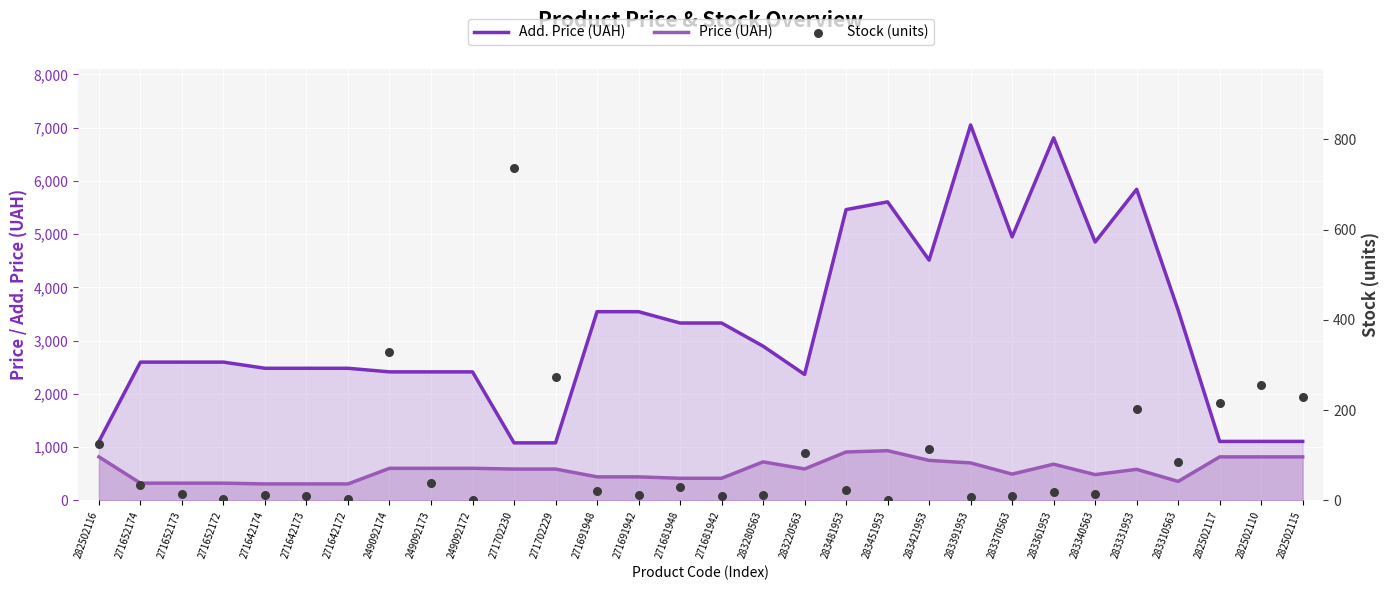

What are all the series names shown in the legend?

Add. Price (UAH), Price (UAH), Stock (units)